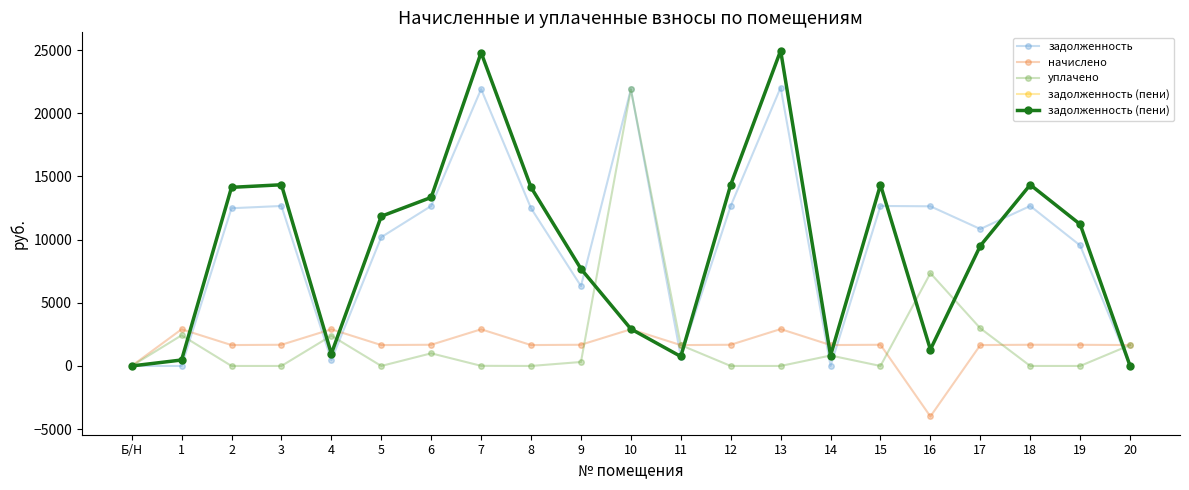

Reading left to right, what are all the values shown in this chart?

задолженность: 0.0	0.0	12480.5	12660.2	460.0	10191.5	12660.2	21905.0	12480.5	6323.2	21905.0	748.1	12660.2	22033.4	0.0	12660.2	12634.6	10836.5	12660.2	9534.6	0.0
начислено: 0.0	2901.9	1653.4	1677.2	2901.9	1653.4	1677.2	2901.9	1653.4	1677.2	2901.9	1650.0	1677.2	2918.9	1653.4	1677.2	-3993.9	1653.4	1677.2	1673.8	1653.4
уплачено: 0.0	2424.6	0.0	0.0	2394.9	0.0	1000.0	10.6	0.0	314.0	21878.5	1648.0	0.0	0.0	826.7	0.0	7342.0	2980.0	0.0	0.0	1653.0
задолженность (пени): 0.0	472.1	14133.8	14337.4	967.0	11844.8	13337.4	24796.4	14133.8	7686.4	2928.4	750.1	14337.4	24952.4	826.7	14337.4	1298.7	9509.8	14337.4	11208.3	0.0